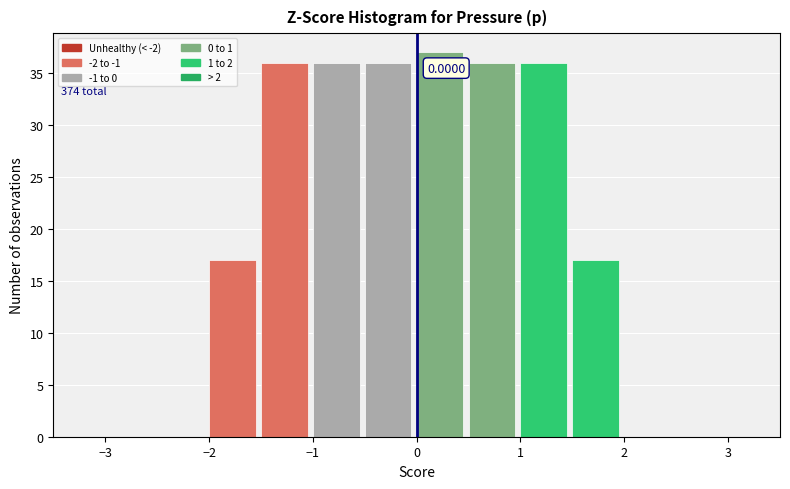

Which range on the x-axis has the tallest bar?

0.0 to 0.5